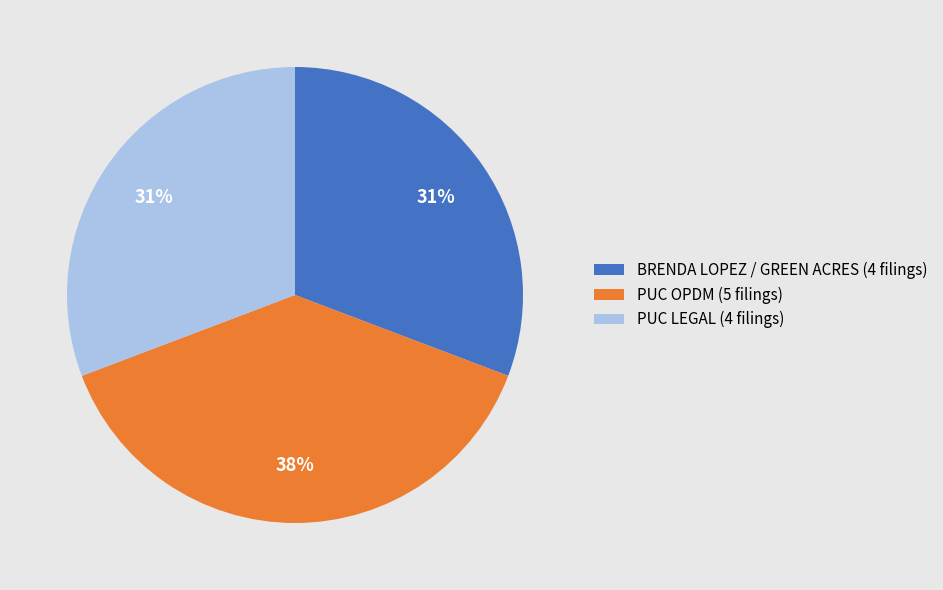

To the nearest percent, what is the average slice percentage?

33%